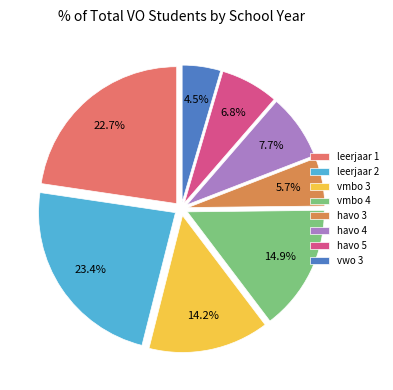

The leerjaar 2 slice represents 23% of the pie. True or false?

True